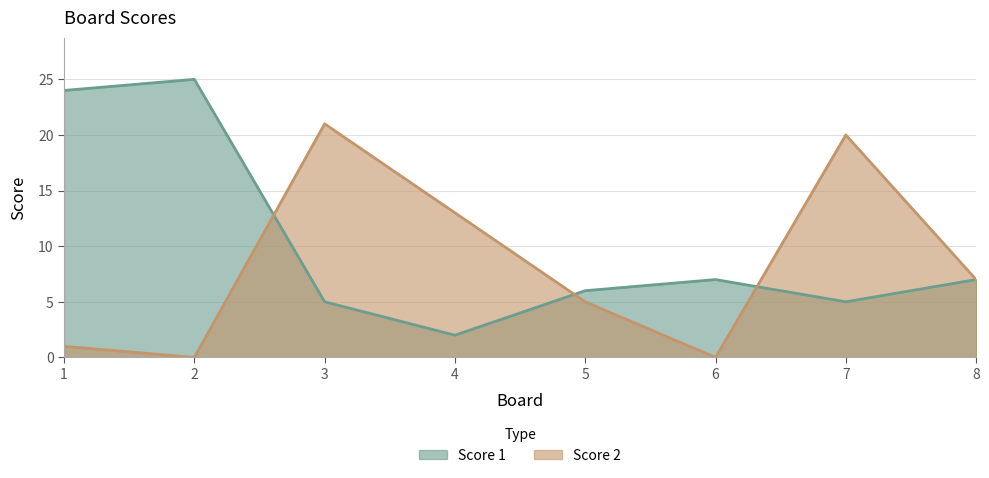

True or false: Score 2 has a value of 5 at 5.

True